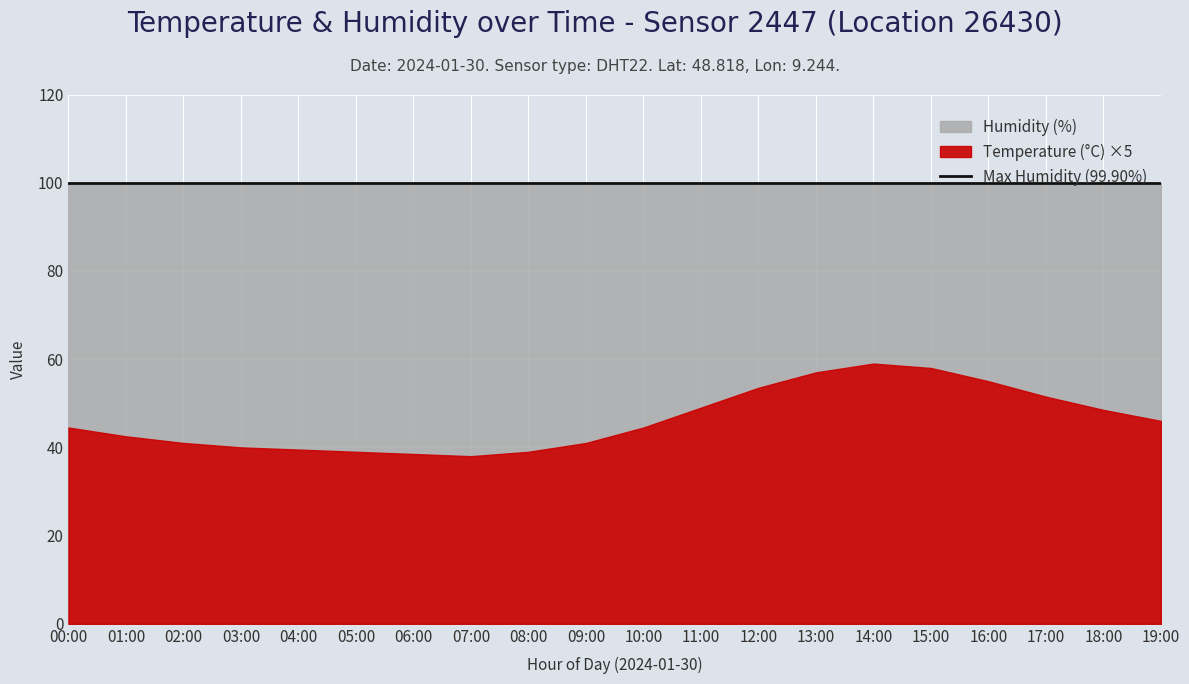

True or false: temperature and humidity intersect in this chart.

False